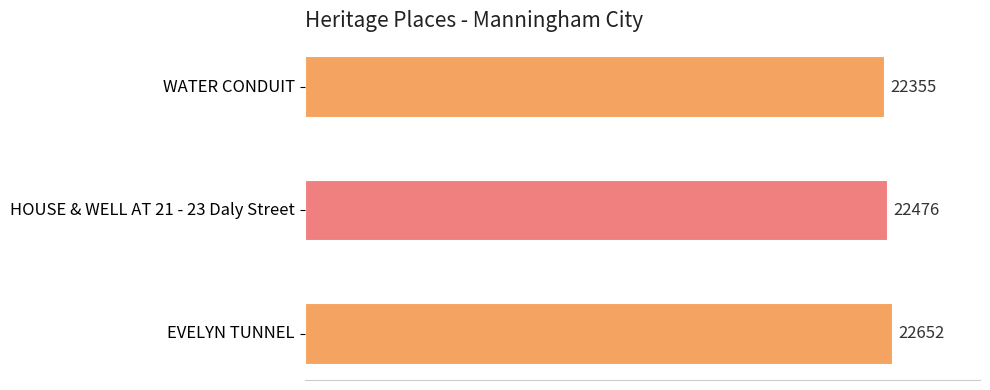

How many bars are there in total?

3